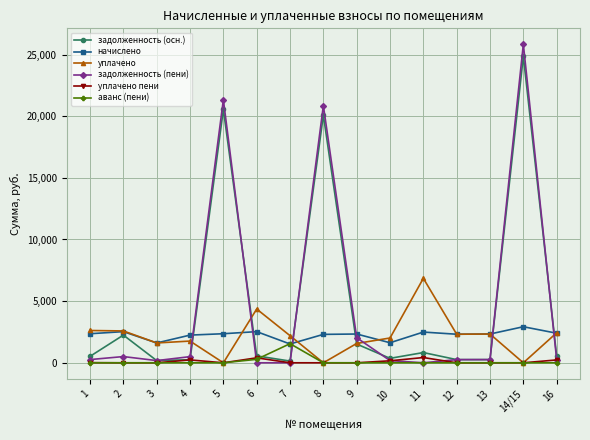

True or false: начислено has more than 2 points higher than both neighbors.

True